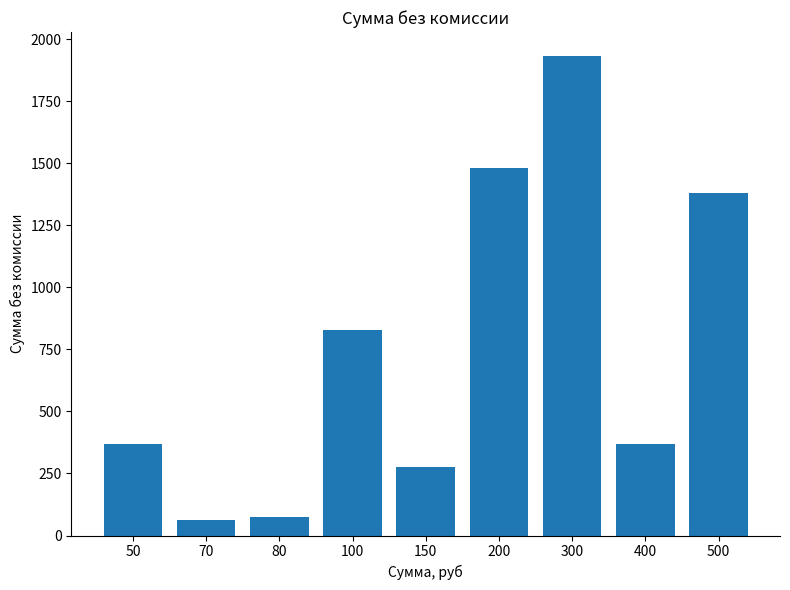

Which category has the highest value across all series?

300